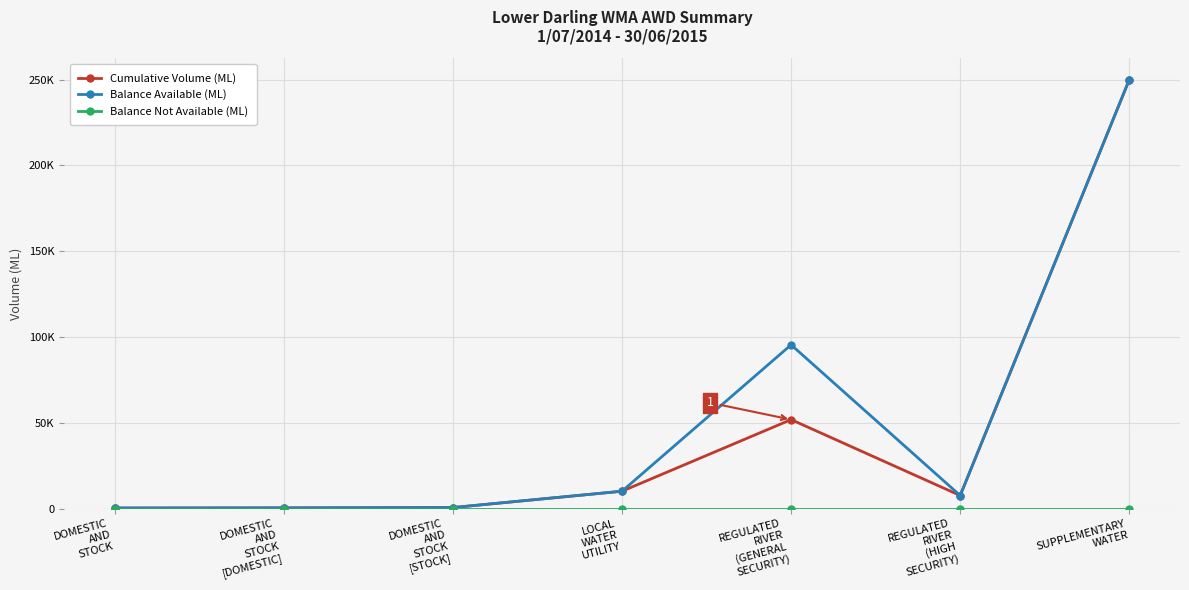

True or false: Balance Available (ML) and Balance Not Available (ML) cross at least once.

False